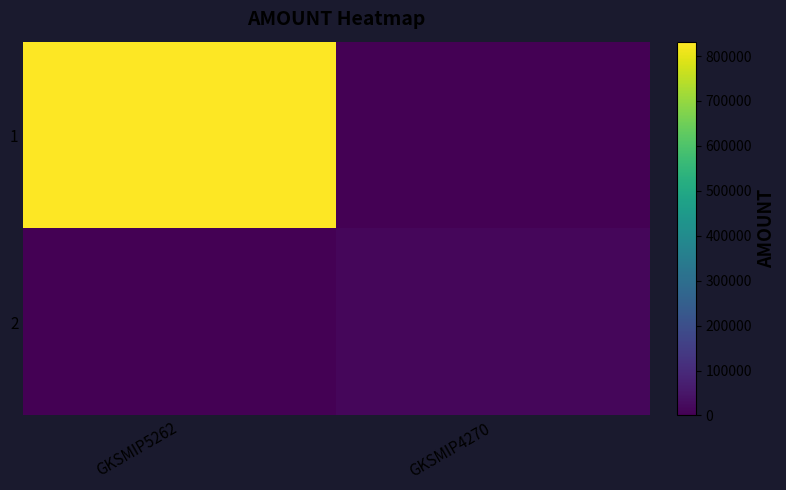

What is the greatest value displayed?

832000